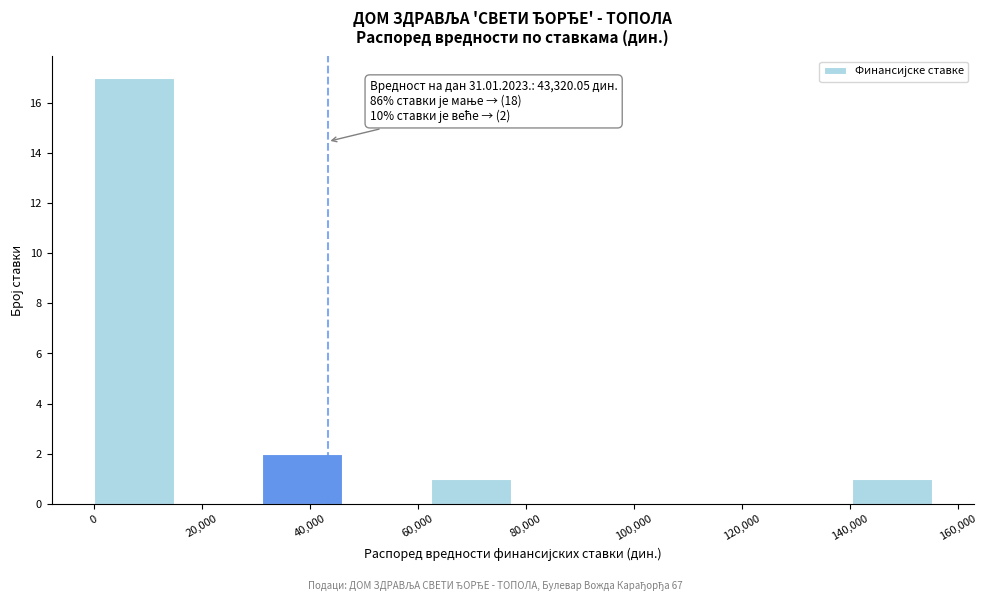

Over which range of the x-axis is the bar tallest?

0 to 16000